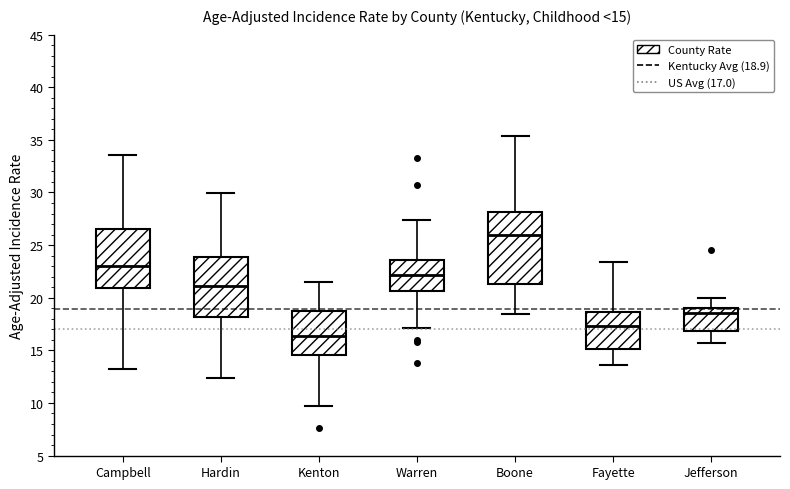

Which box is the tallest, from its lower edge to its upper edge?

Boone